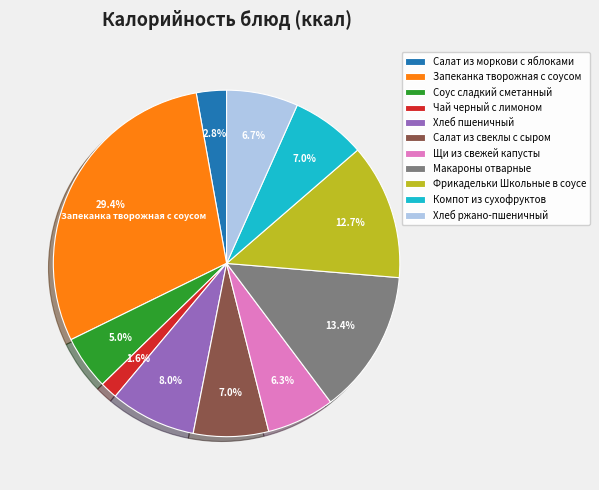

Between Фрикадельки Школьные в соусе and Компот из сухофруктов, which is larger?

Фрикадельки Школьные в соусе